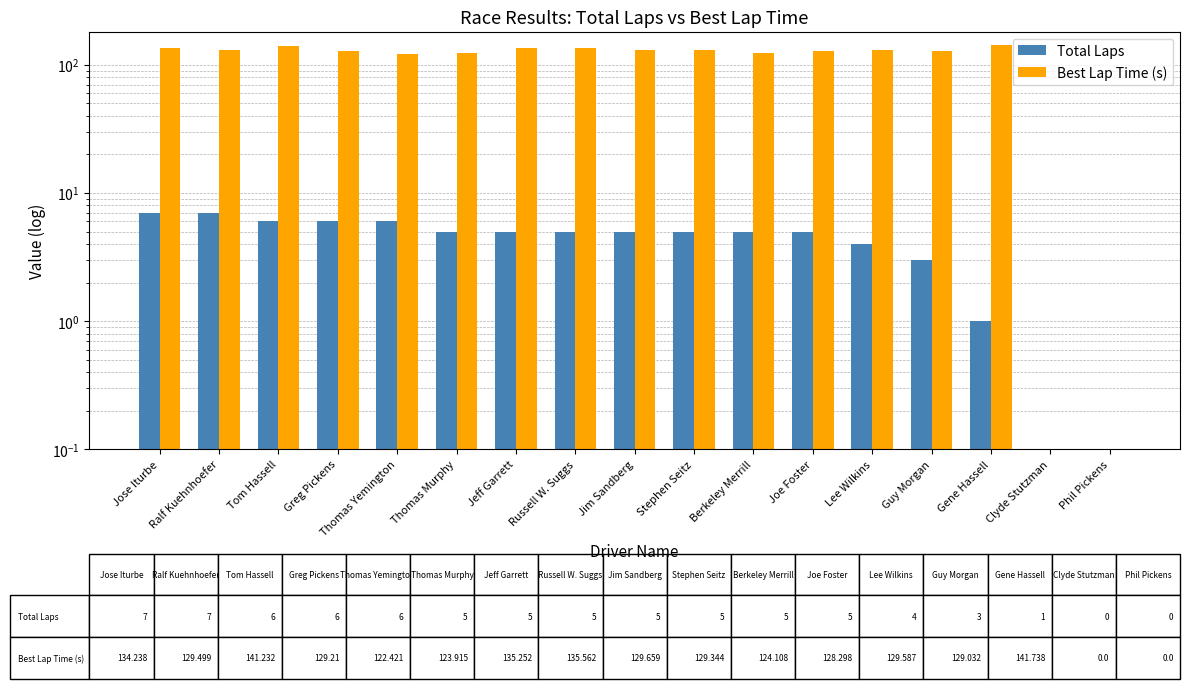

What is the spread (max minus min) of values at Jose Iturbe?

127.2